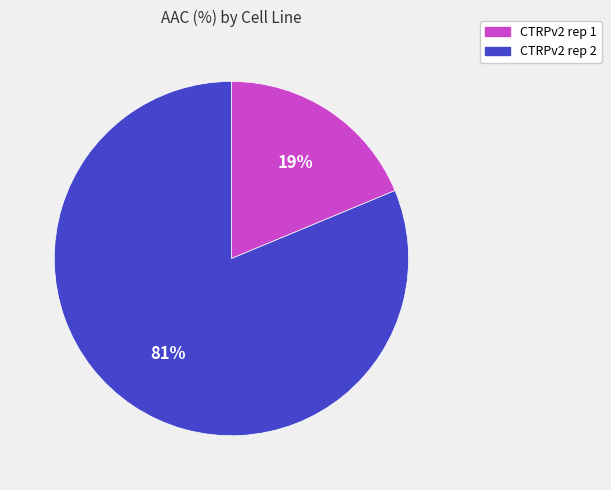

Combined, do CTRPv2 rep 2 and CTRPv2 rep 1 account for over 50%?

Yes